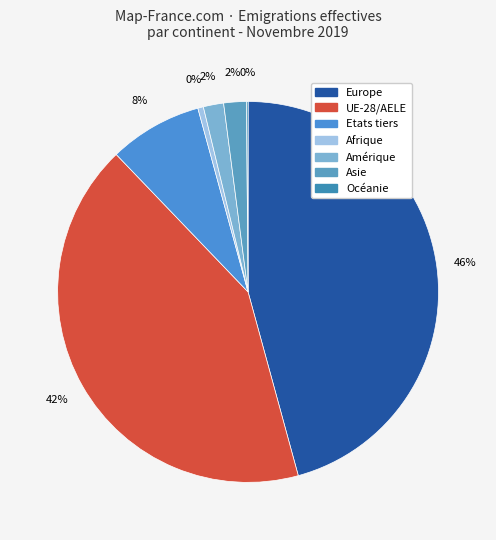

Is it true that Etats tiers is 1% of the pie?

False